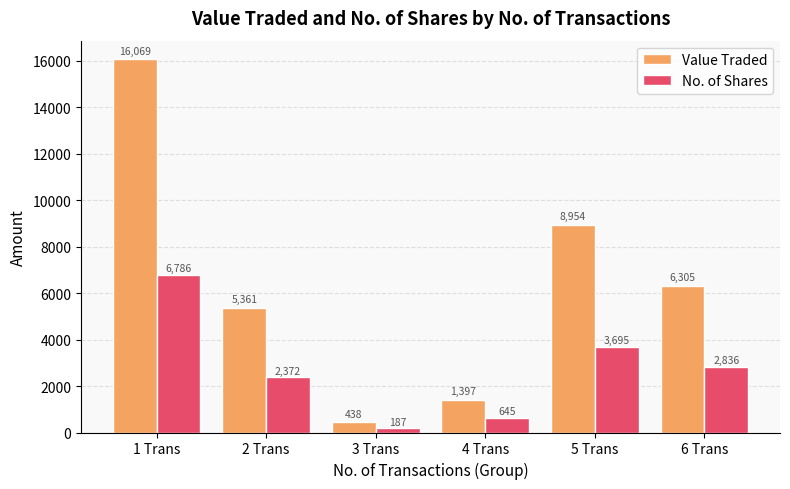

What are all the series names shown in the legend?

Value Traded, No. of Shares